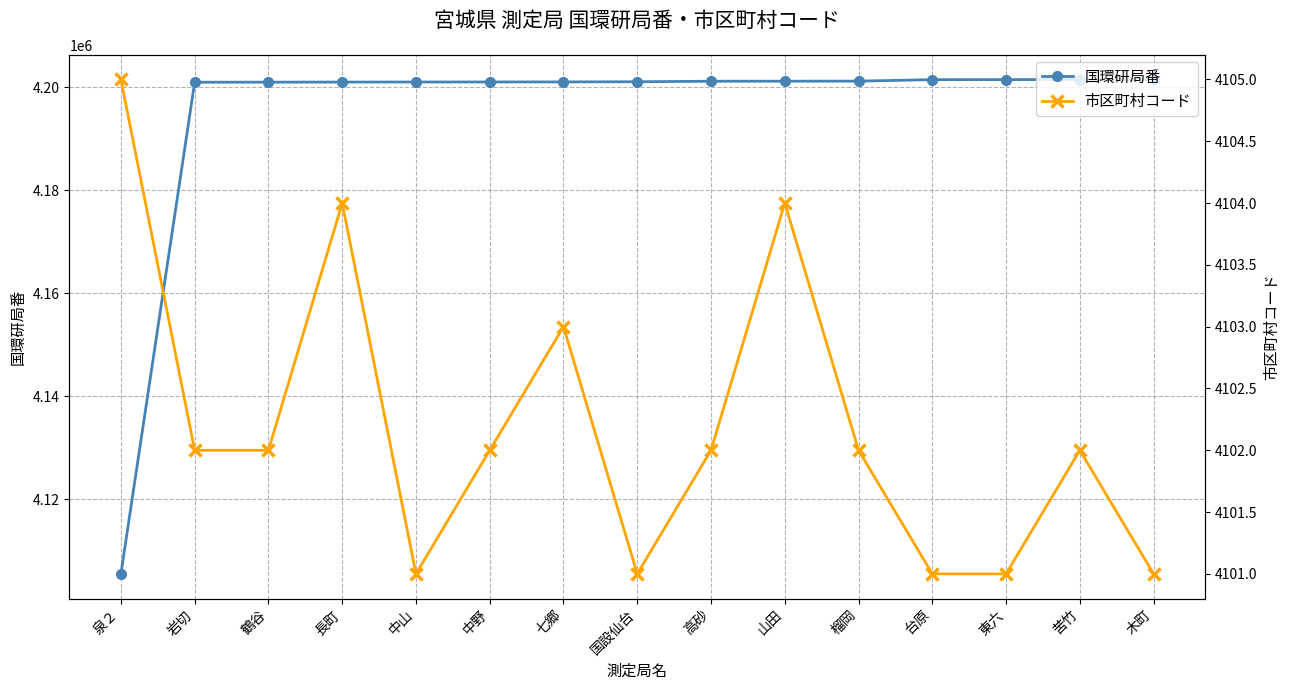

What position from the right is 台原?

4